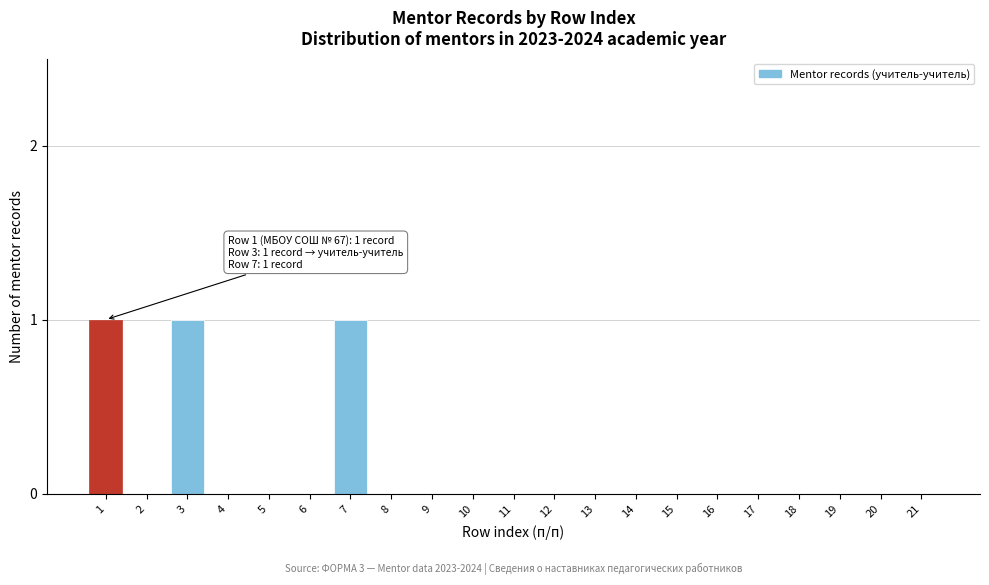

Reading left to right, extract all data points from this chart.

1=1	2=0	3=1	4=0	5=0	6=0	7=1	8=0	9=0	10=0	11=0	12=0	13=0	14=0	15=0	16=0	17=0	18=0	19=0	20=0	21=0